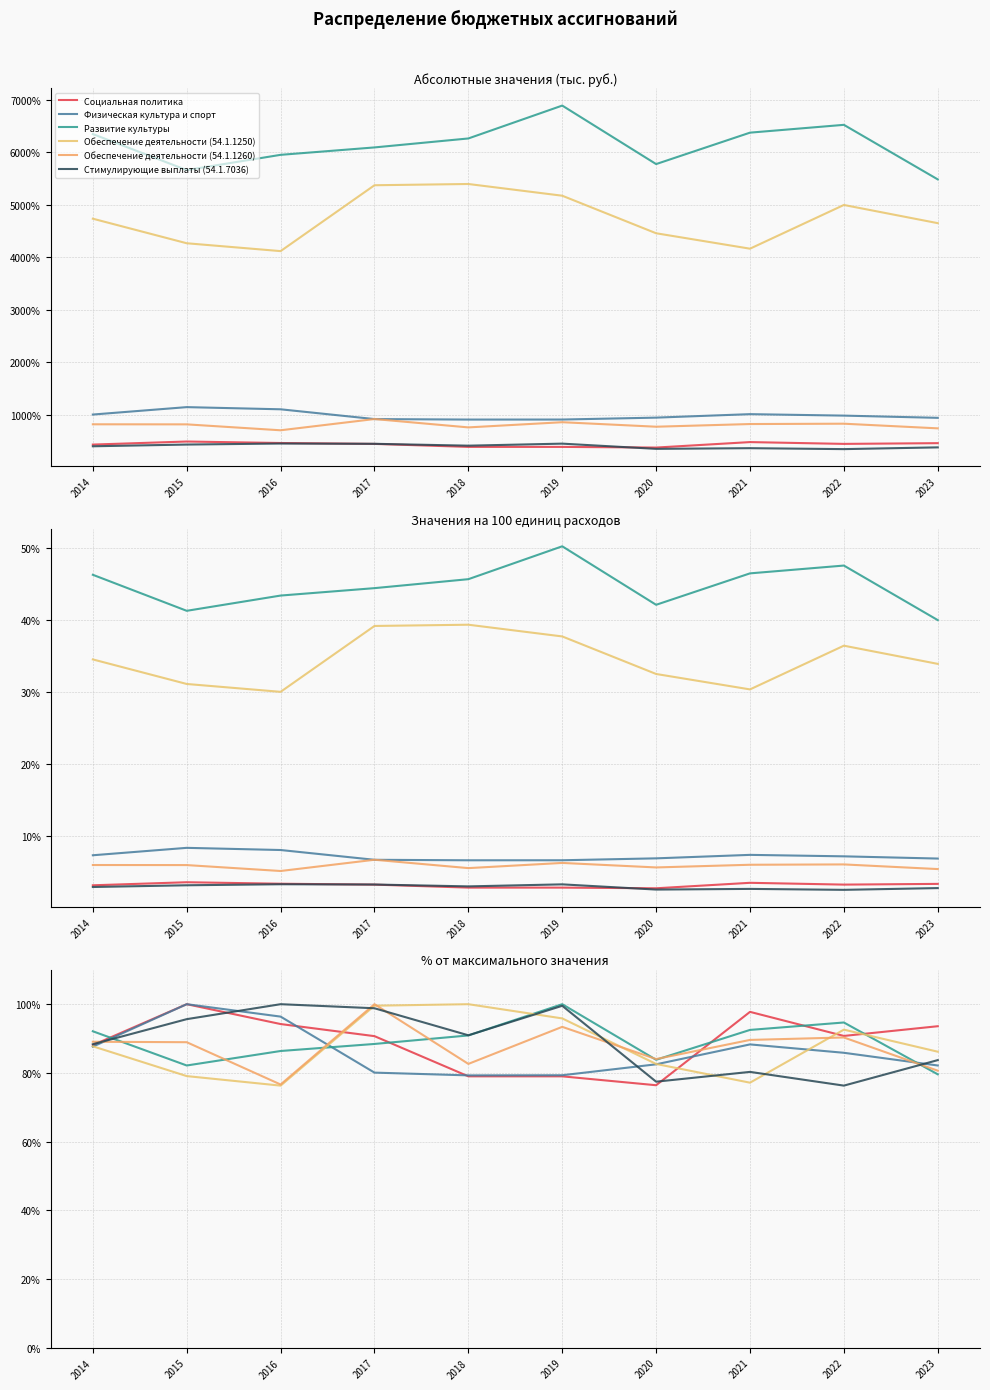

The value of Обеспечение деятельности (54.1.1260) at 2016 is 113.7. True or false?

False